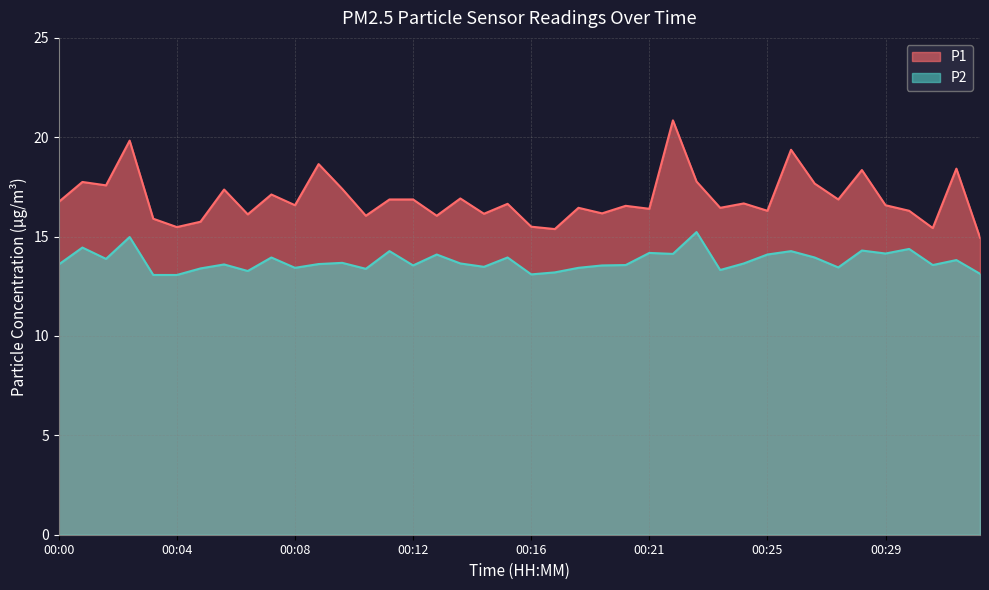

List the series in order of their overall mean, lowest first.

P2, P1